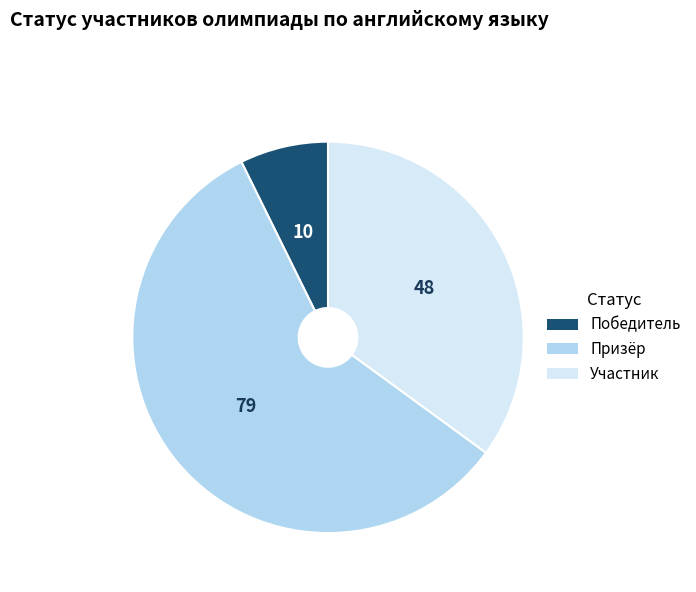

Rank the categories by value from highest to lowest.

Призёр, Участник, Победитель